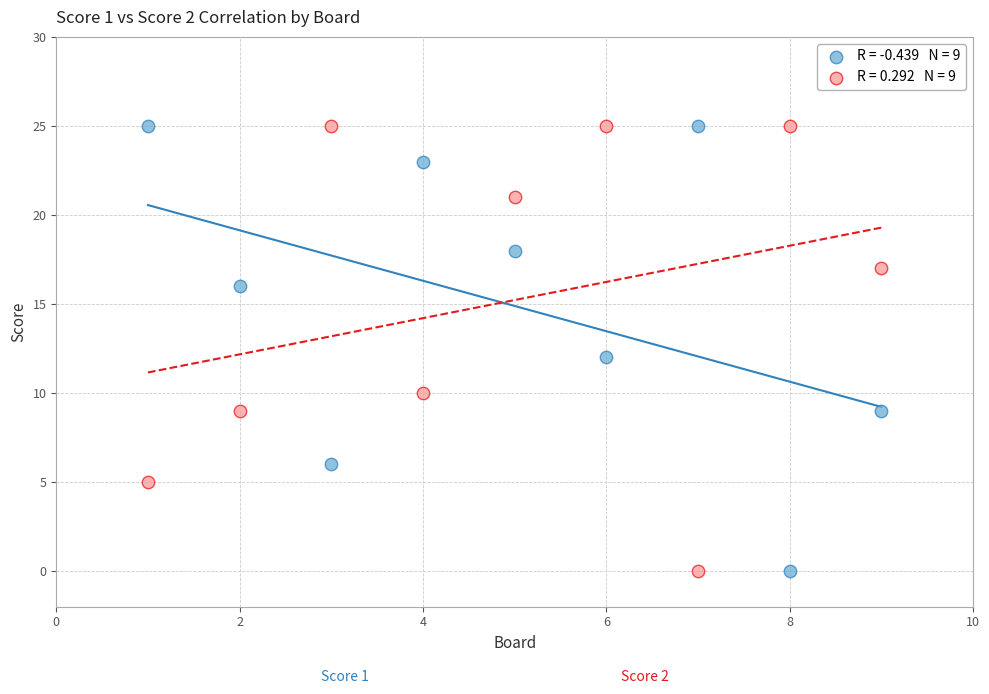

Across all data points, what is the range of X values (max minus min)?

8